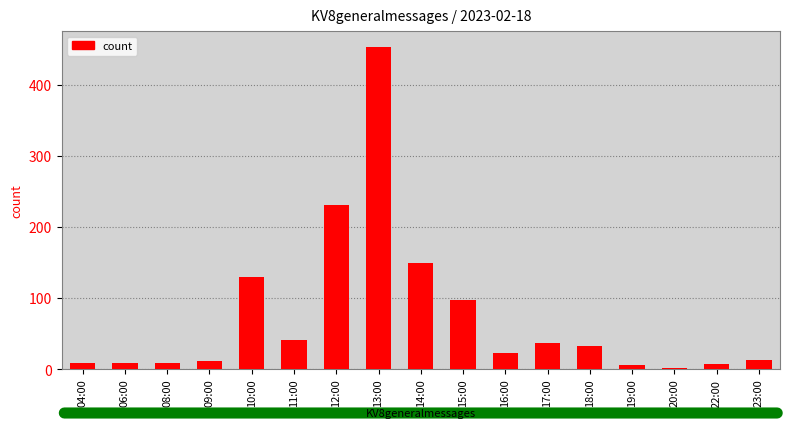

What is the sum of all values?

1259